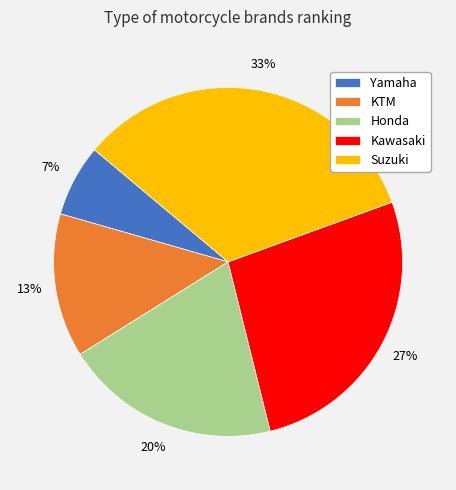

The KTM slice represents 18% of the pie. True or false?

False